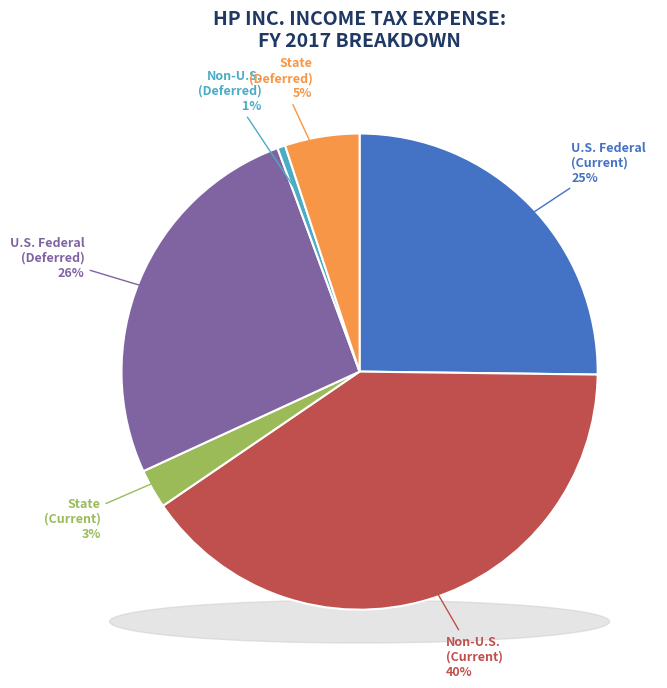

Rank the categories by value from lowest to highest.

Non-U.S. taxes (Deferred), State taxes (Current), State taxes (Deferred), U.S. federal taxes (Current), U.S. federal taxes (Deferred), Non-U.S. taxes (Current)